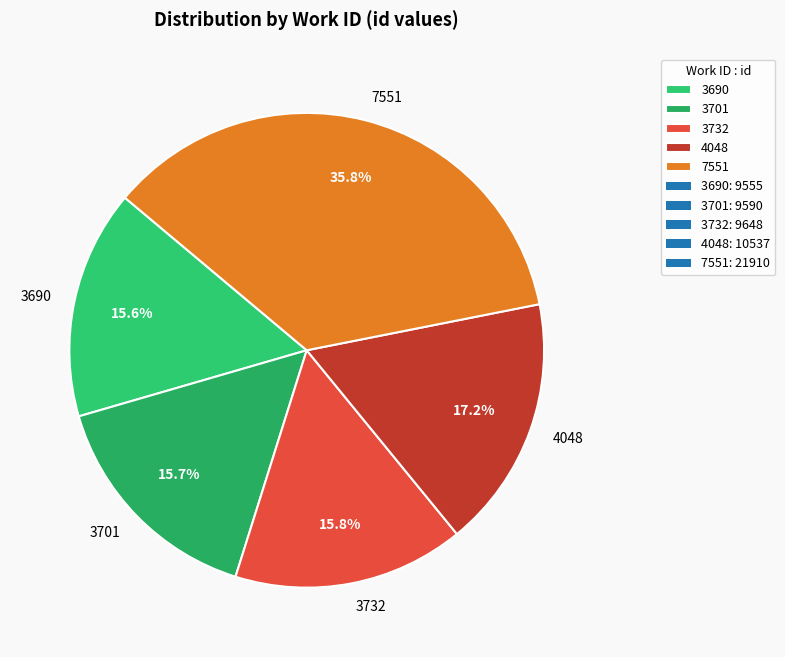

To the nearest percent, what is the combined percentage of 4048 and 3690?

33%